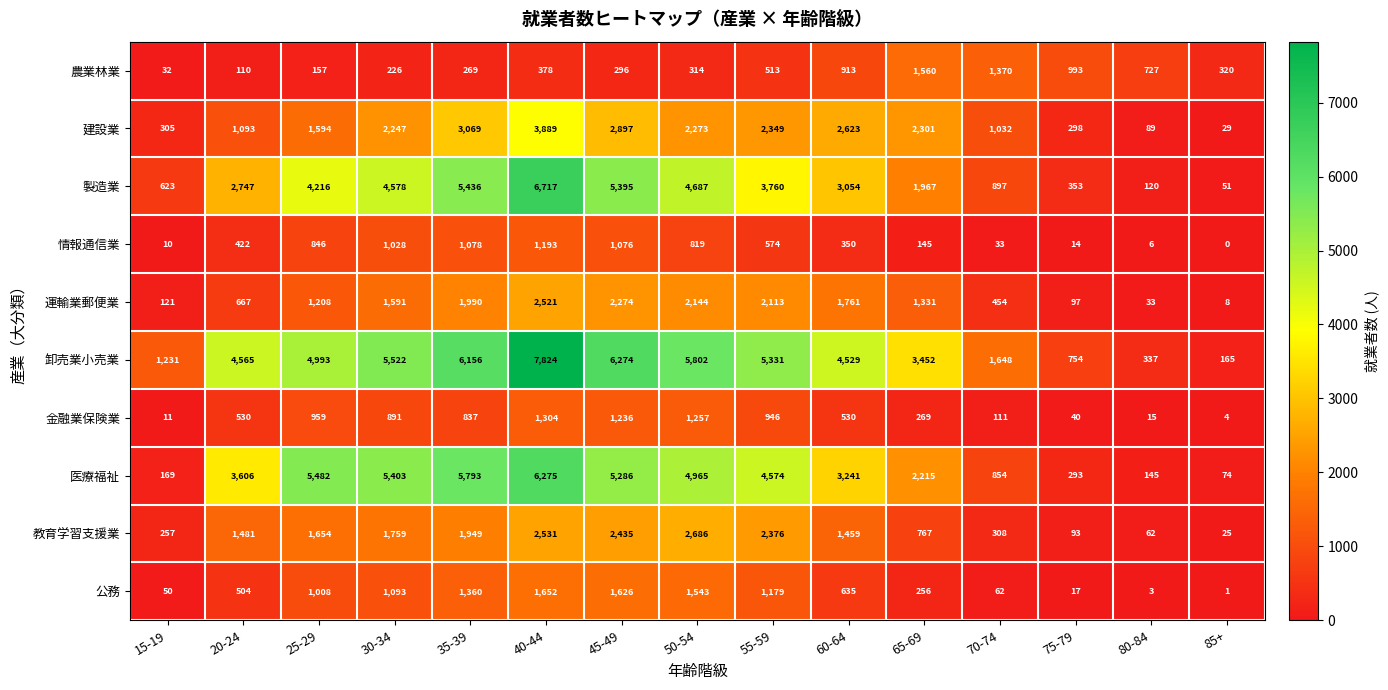

At which label is 医療福祉 closest to 3174?

60-64